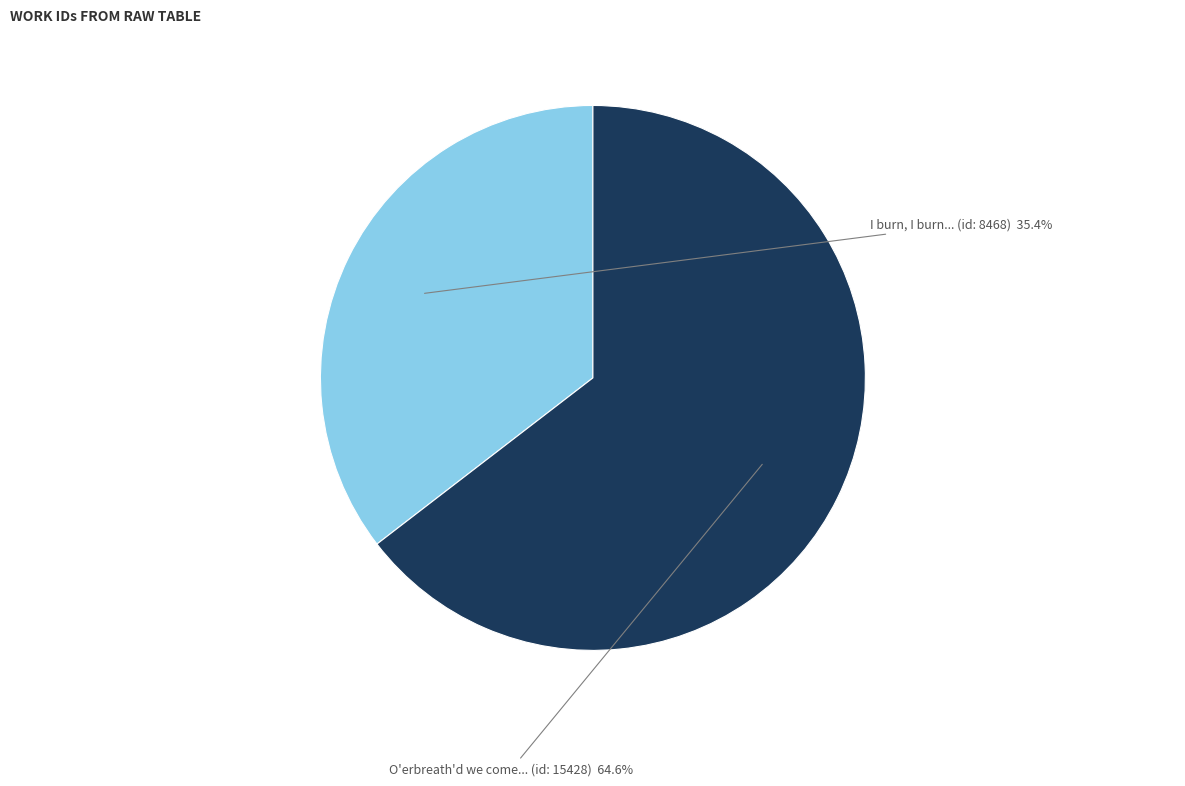

Does any single category account for the majority?

Yes